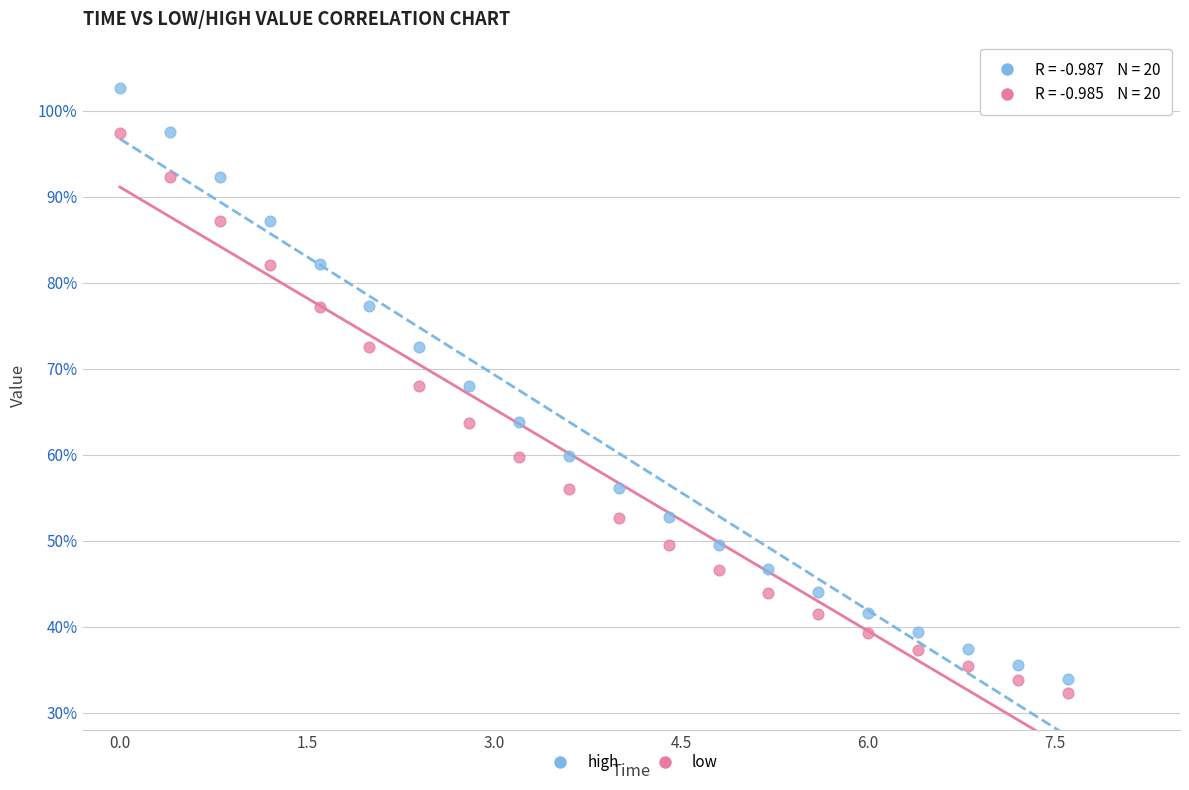

Which series has the widest spread of Y values?

high